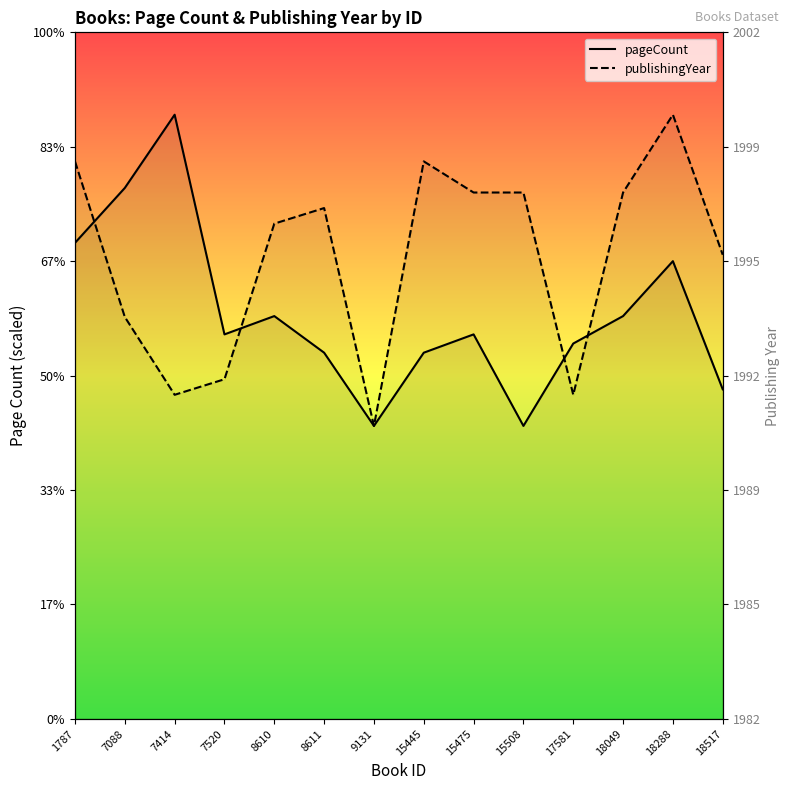

Where is pageCount nearest to the value 392?

18288